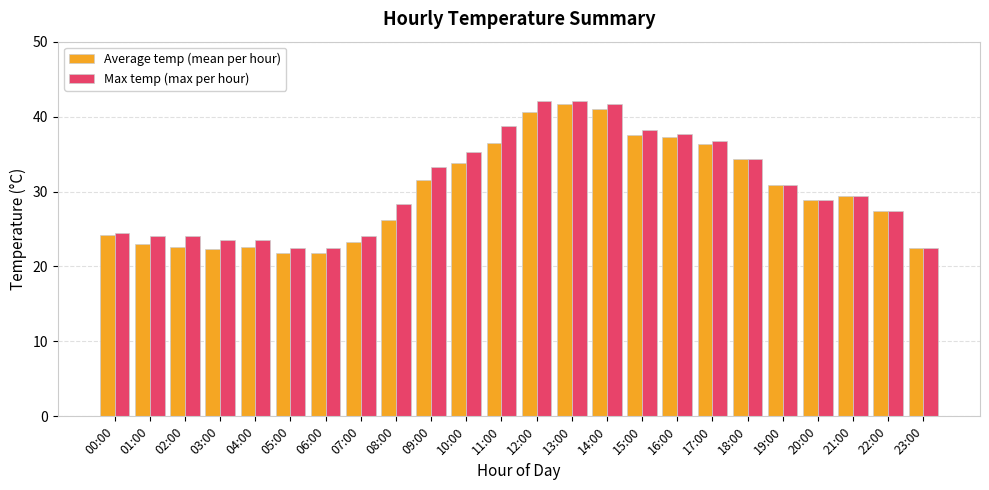

What is the smallest value displayed?

21.8